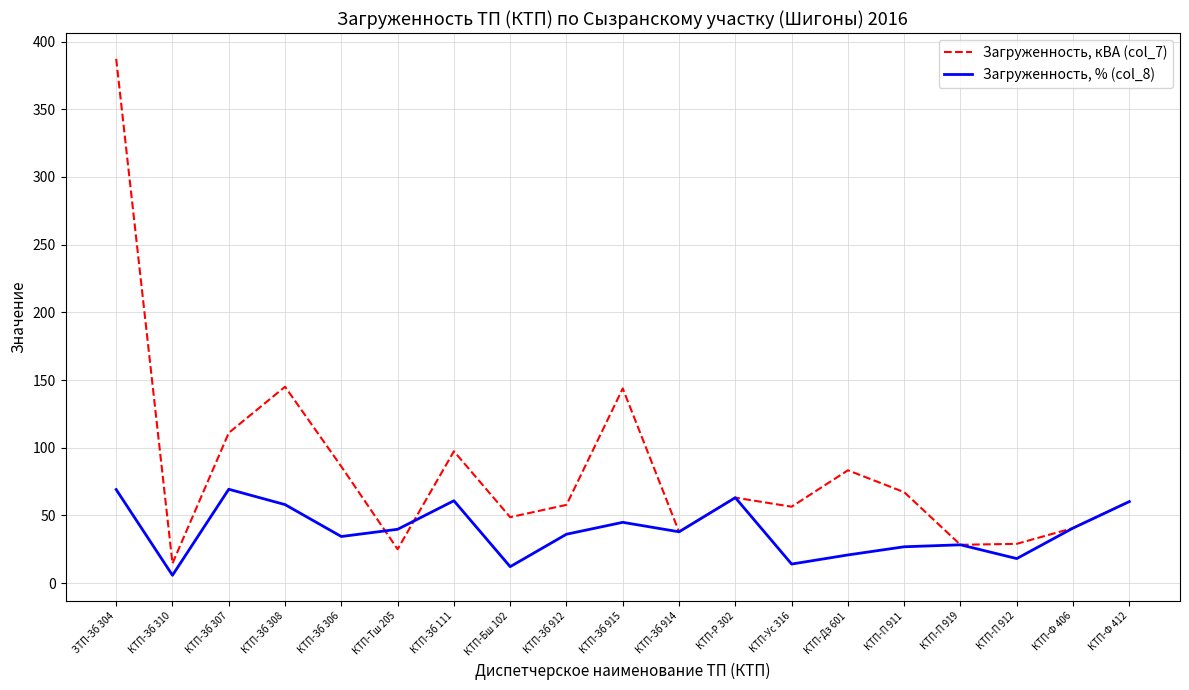

Which category has the lowest value across all series?

КТП-Зб 310